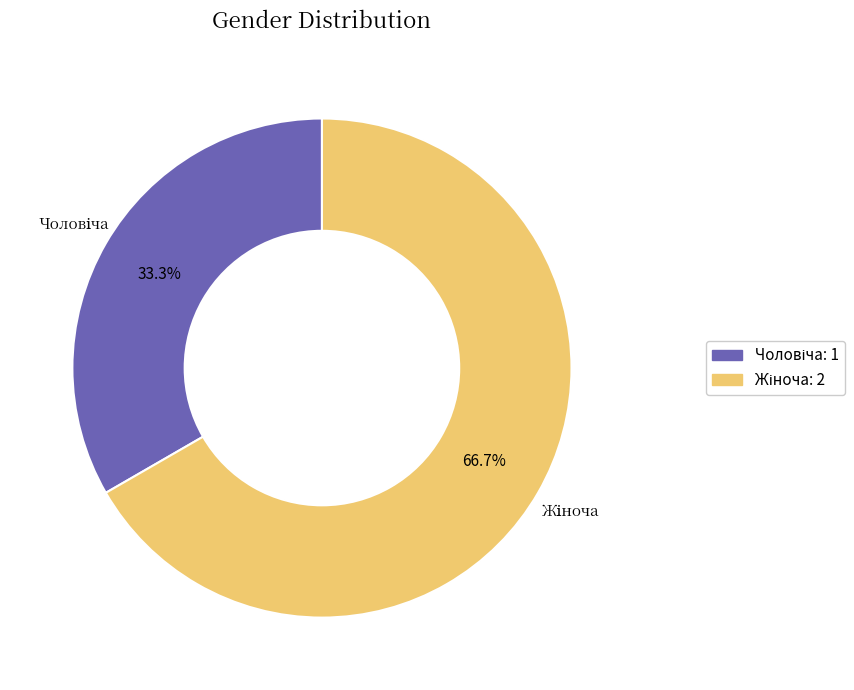

Does any single category account for the majority?

Yes